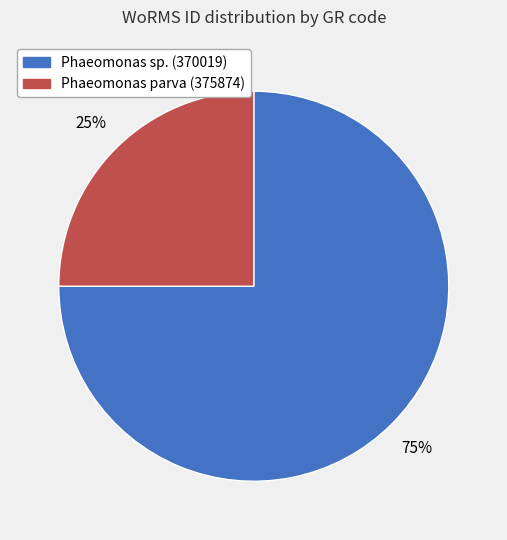

Does any single category account for the majority?

Yes